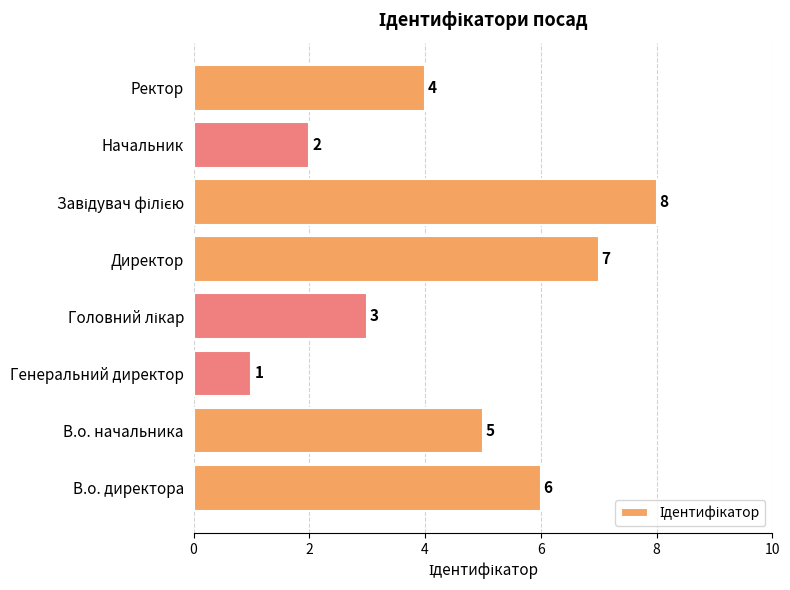

What is the minimum value shown in the chart?

1